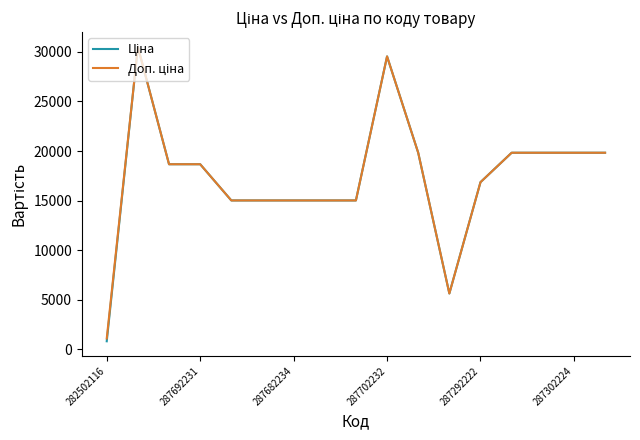

What is the minimum value shown in the chart?

813.0